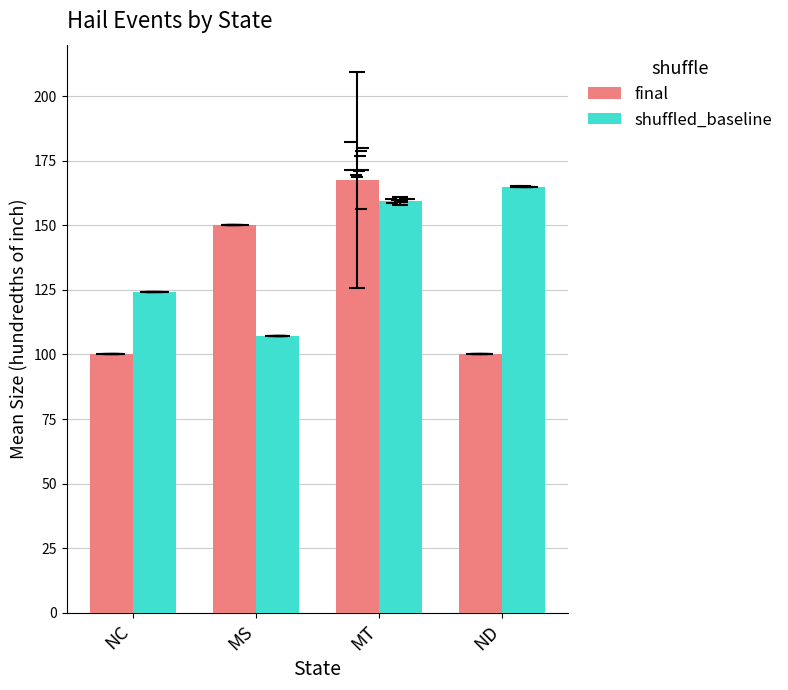

What is the sum of the final values at MS and ND?

250.0